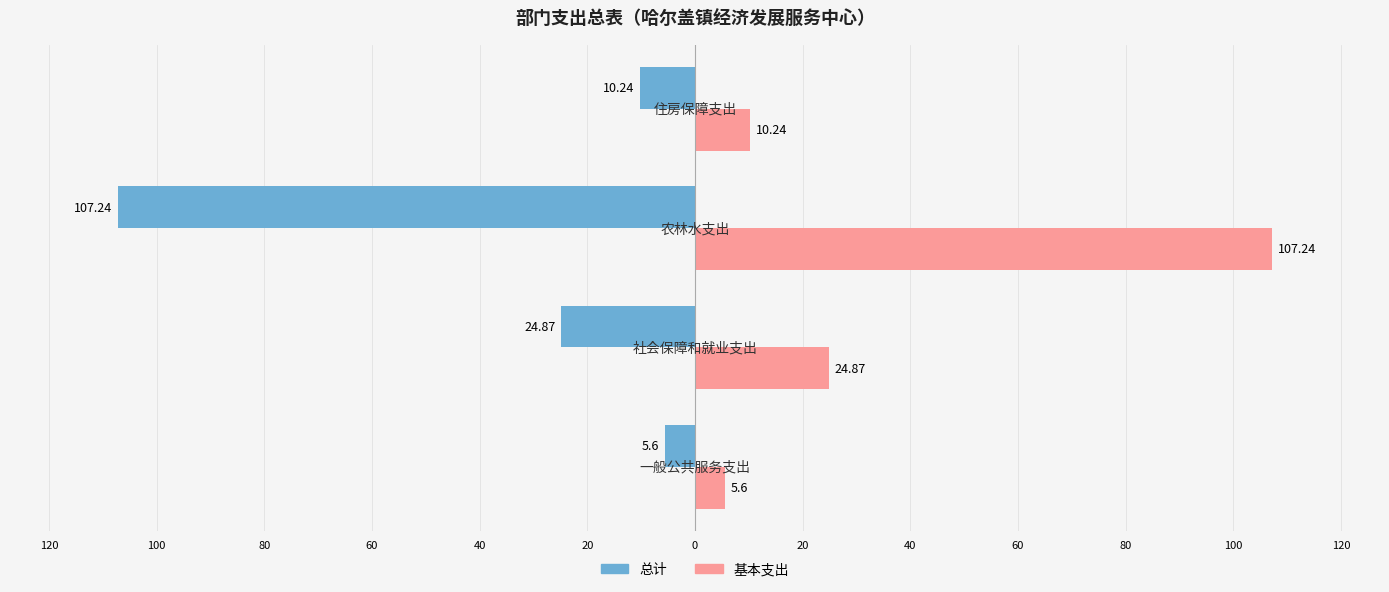

What are all the series names shown in the legend?

总计, 基本支出